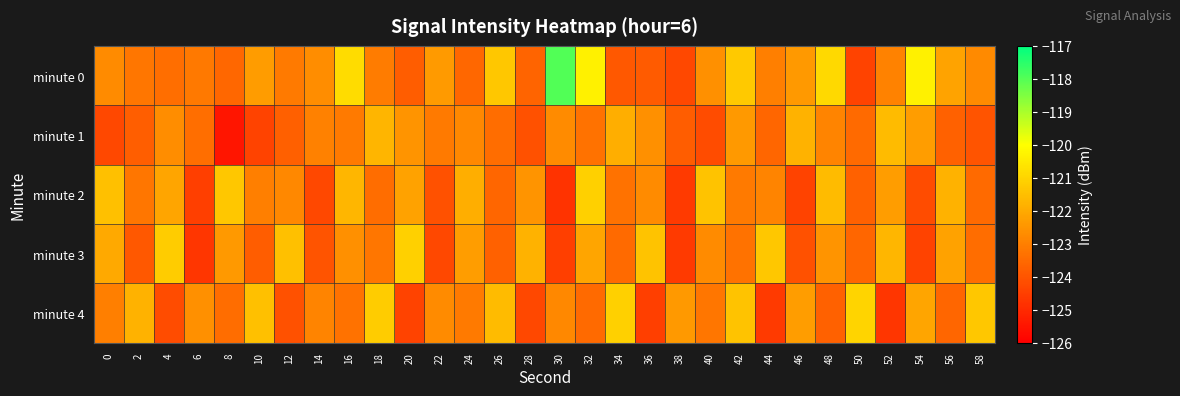

What is the total value across all series at 42?

-611.5